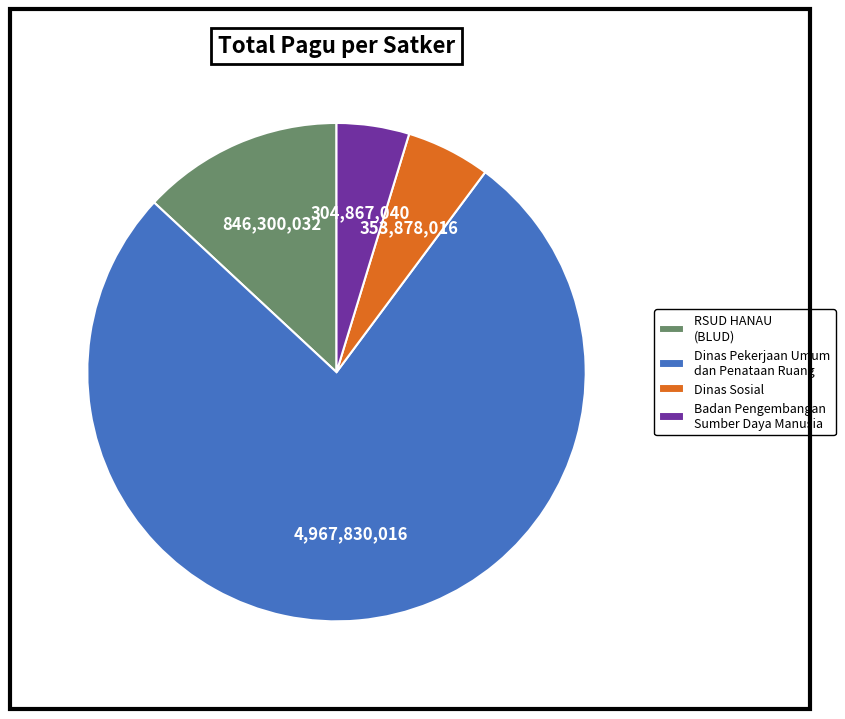

Count the number of slices in the pie.

4